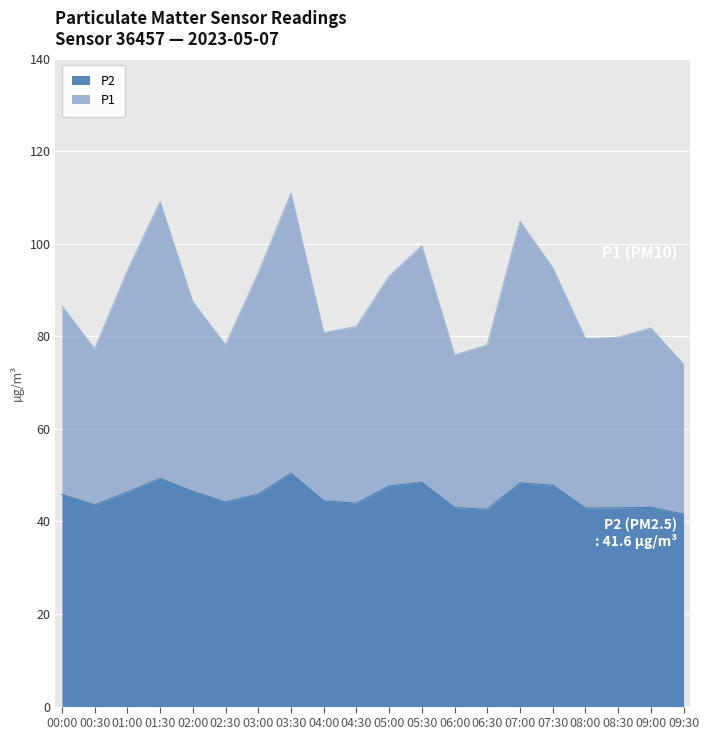

Does the chart display data point markers on the line(s)?

No